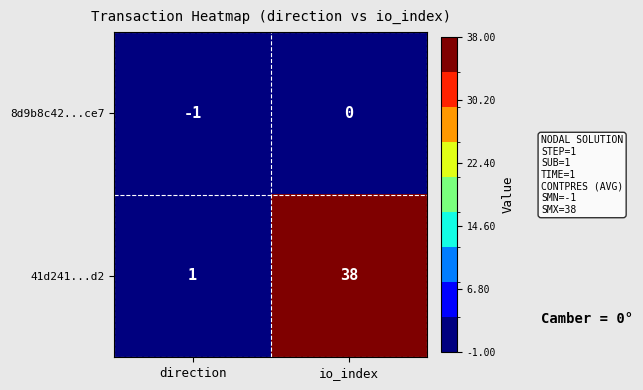

At io_index, list the series in order from smallest to largest.

8d9b8c42...ce7, 41d241...d2